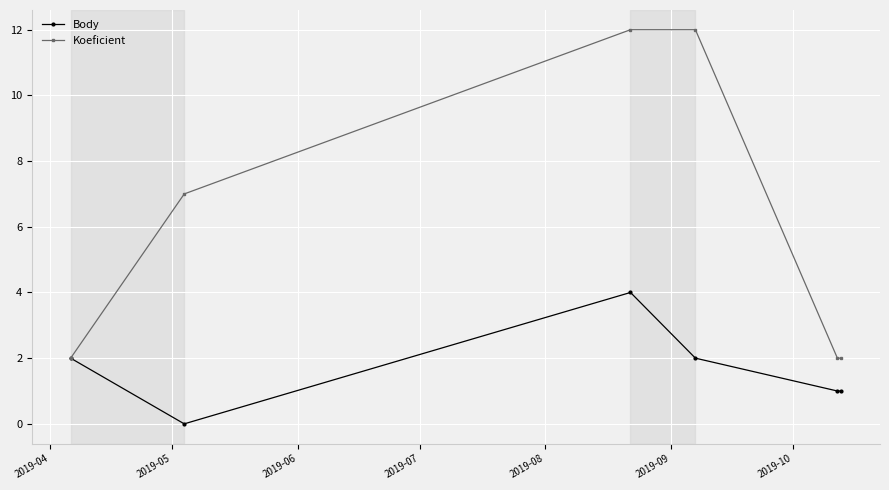

What is the highest value of the Body series?

4